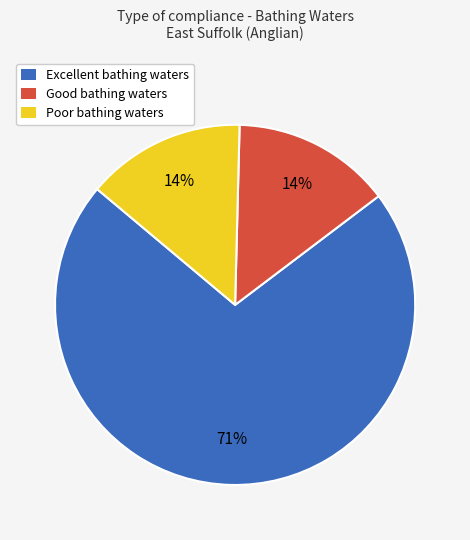

To the nearest percent, what percentage of the pie is Good bathing waters?

14%